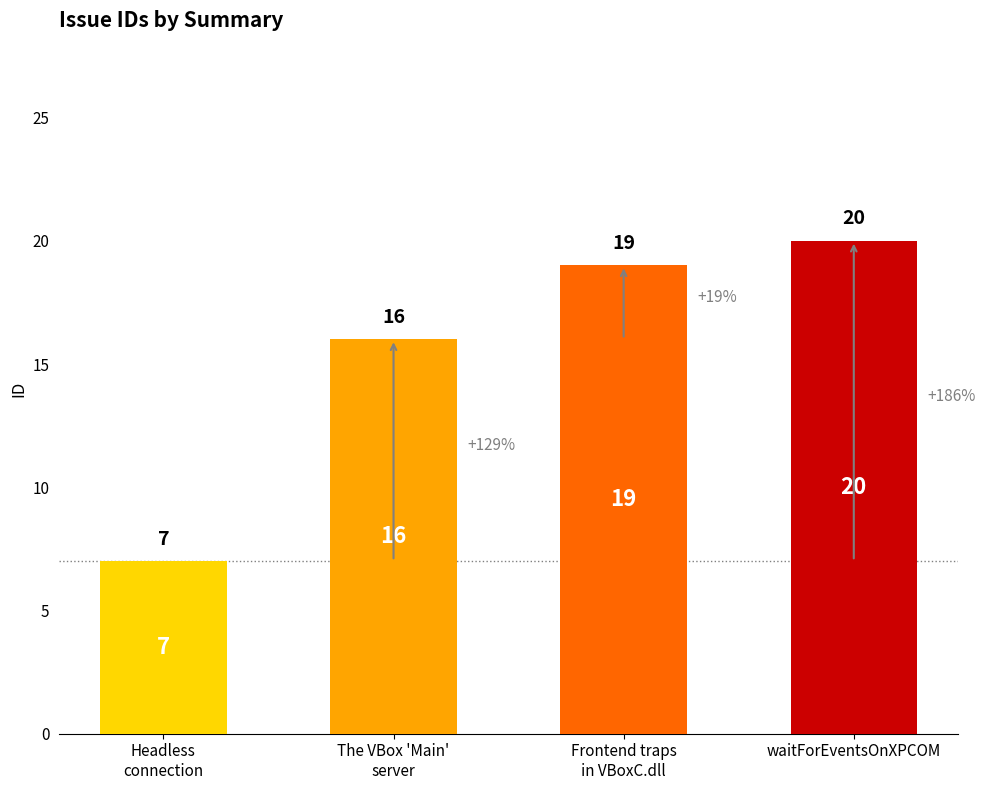

List the labels in order of value, smallest first.

Headless connection, The VBox 'Main' server, Frontend traps in VBoxC.dll, waitForEventsOnXPCOM